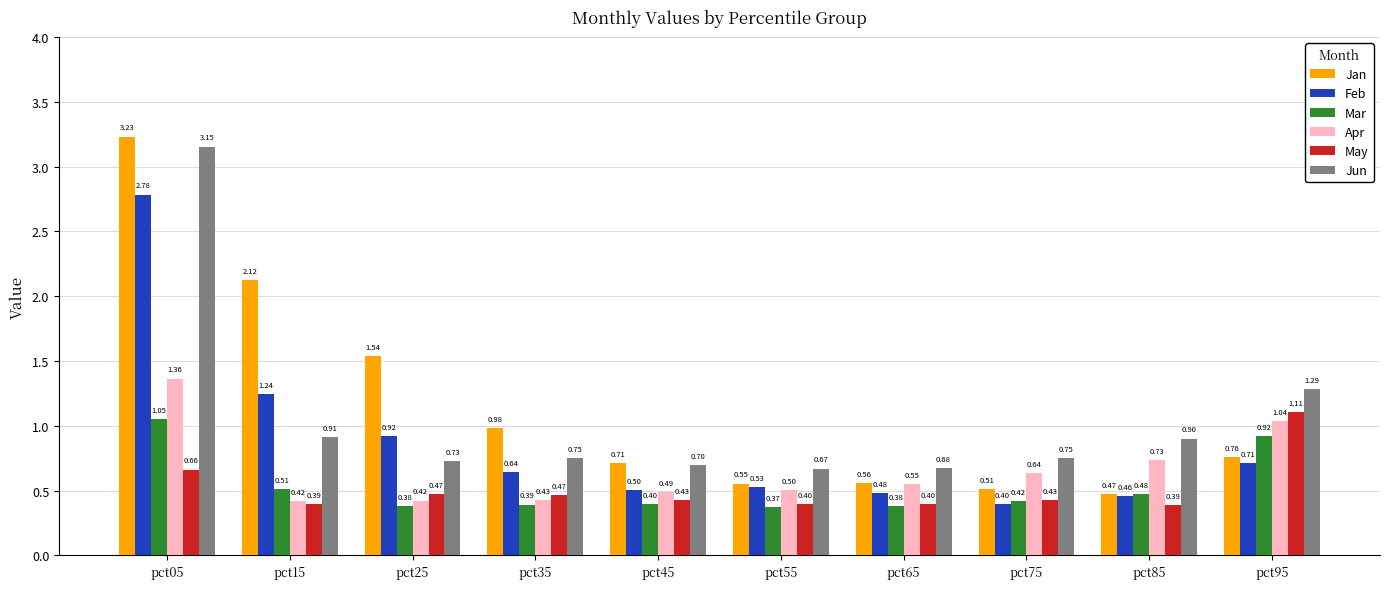

Which series changed the most between pct15 and pct85?

Jan